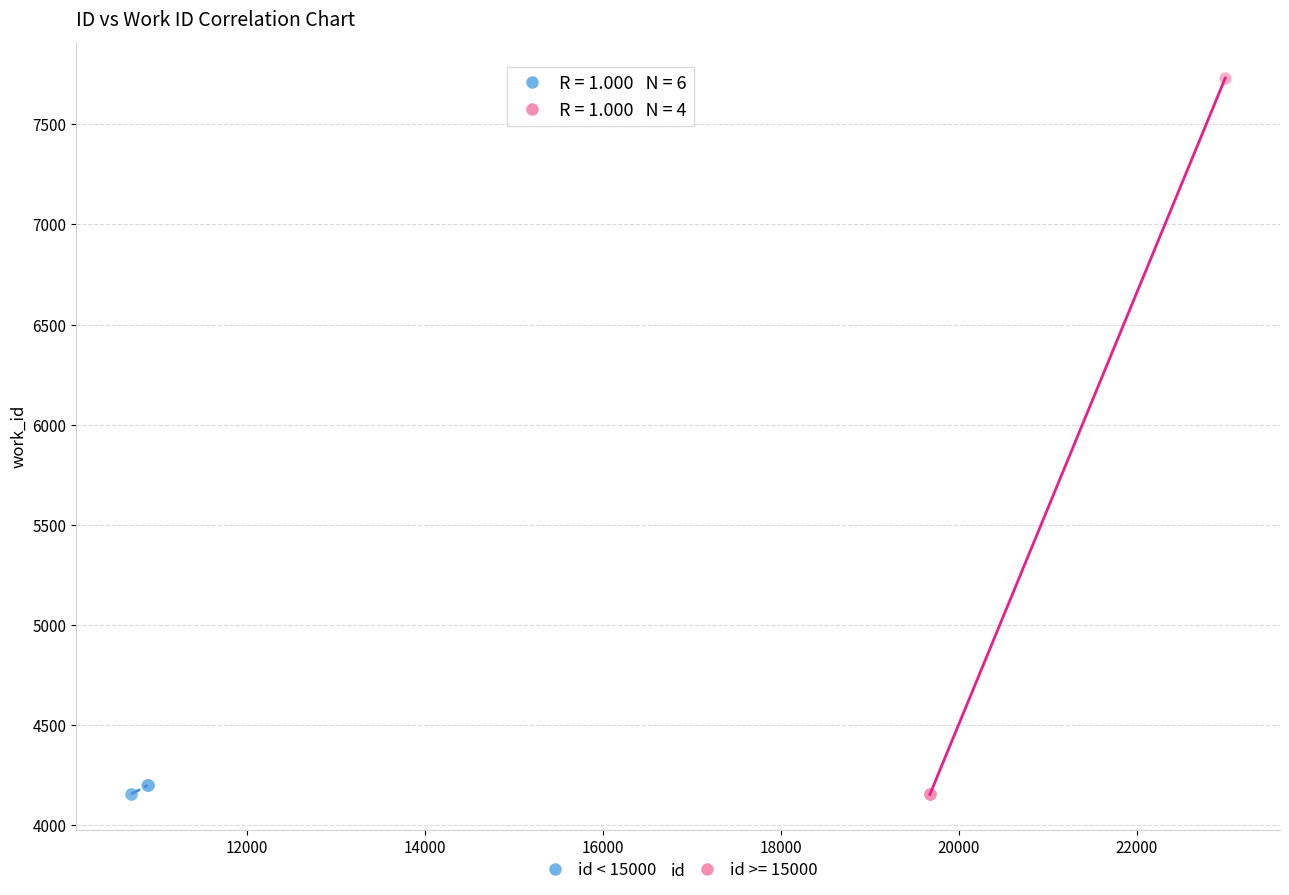

Which series has the largest Y range (max minus min)?

id >= 15000